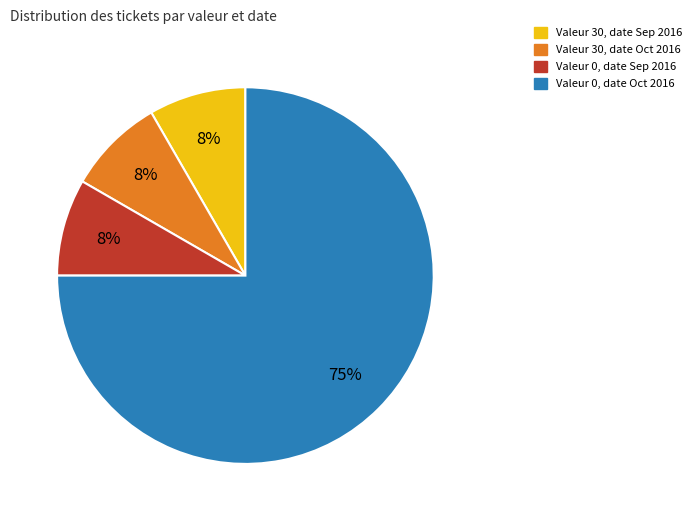

How many segments does this pie chart have?

4